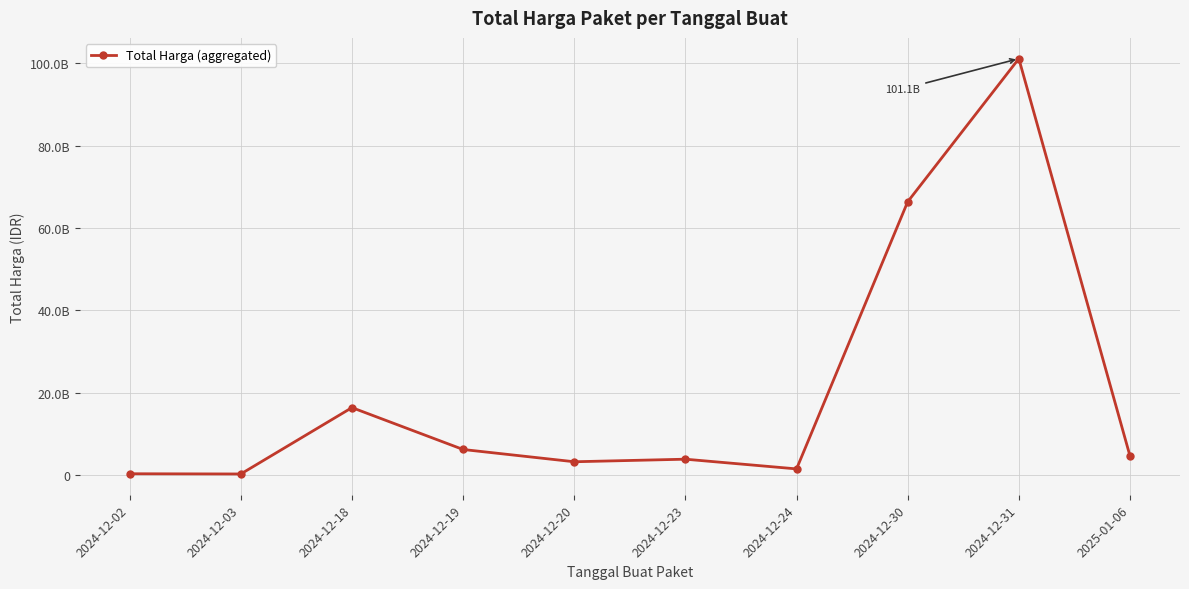

Reading left to right, list all the values displayed in this chart.

2024-12-02=290400000	2024-12-03=236184000	2024-12-18=16357635200	2024-12-19=6183900000	2024-12-20=3204000000	2024-12-23=3827760000	2024-12-24=1470600000	2024-12-30=66361062600	2024-12-31=101127629292	2025-01-06=4613012370